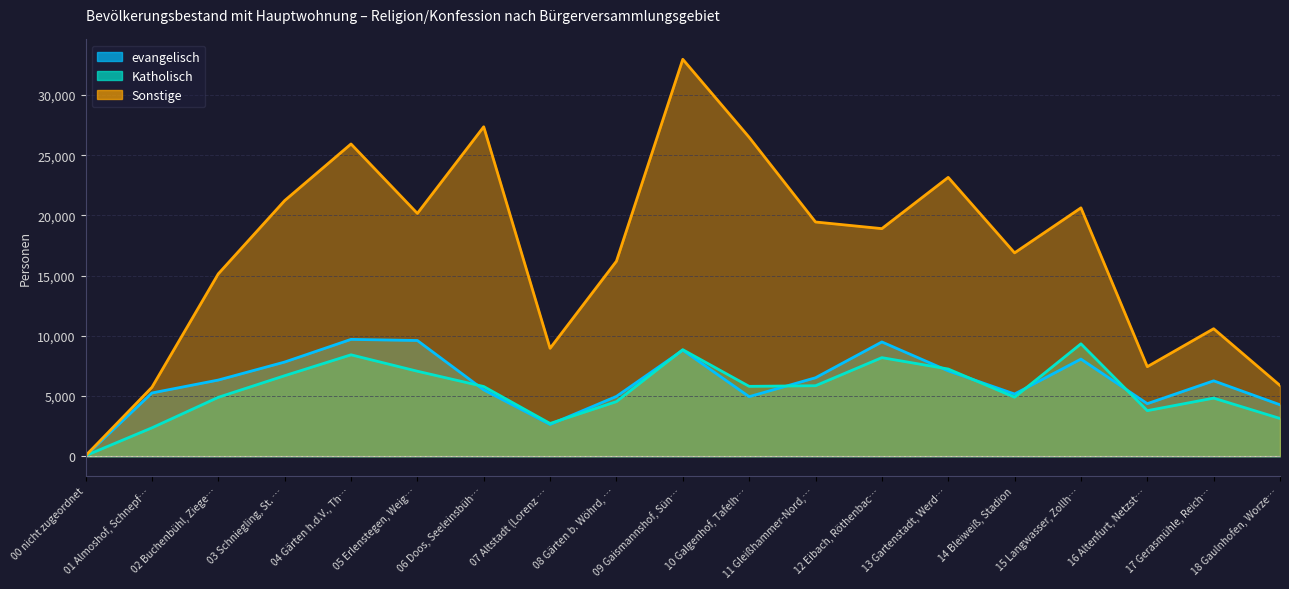

What is the value of the Katholisch point at the 1st from the left?

49